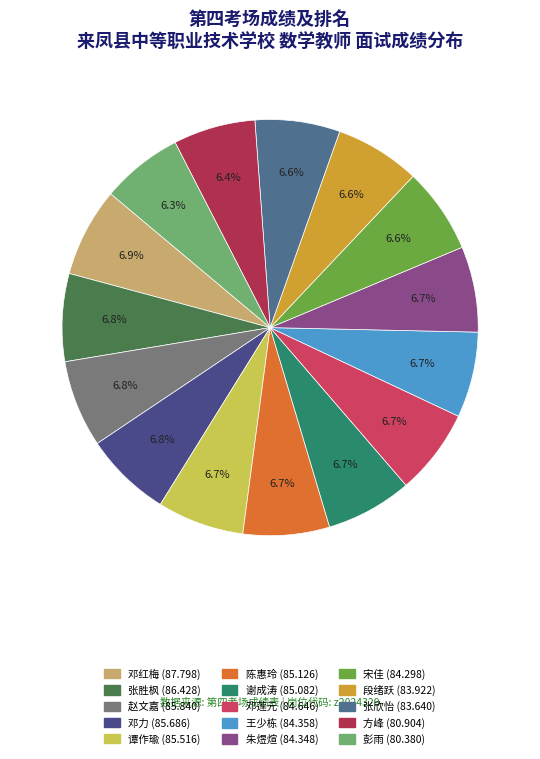

Is the sum of 谭作瑜 and 彭雨 greater than half?

No